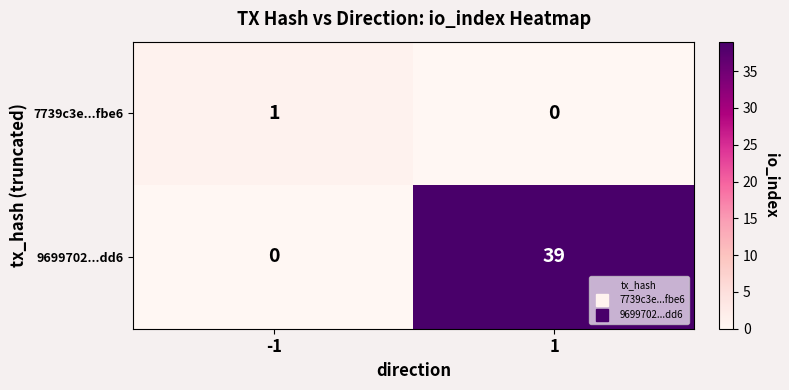

What is the difference between the 9699702...dd6 values at 1 and -1?

39